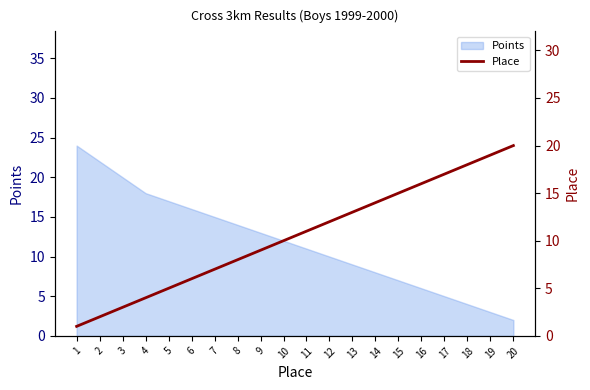

Is it true that Points equals 8 at 5?

False